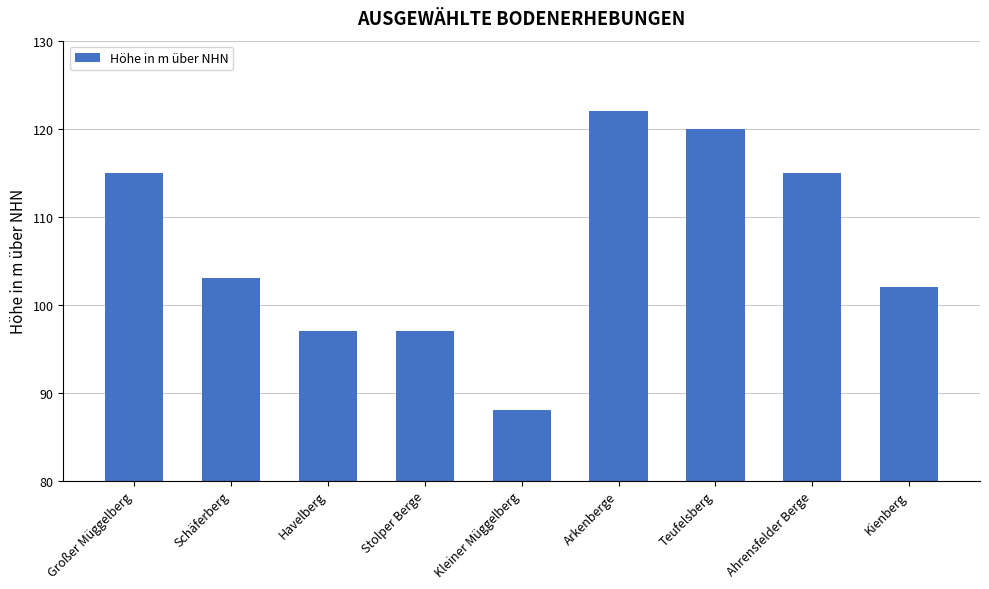

Where is the data nearest to the value 105?

Schäferberg